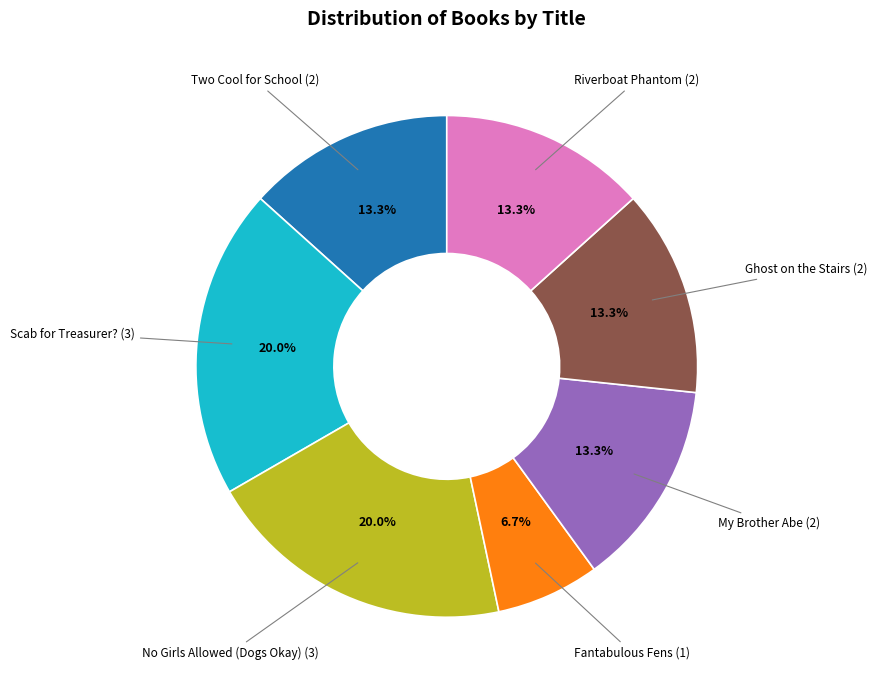

To the nearest percent, what is the average slice percentage?

14%